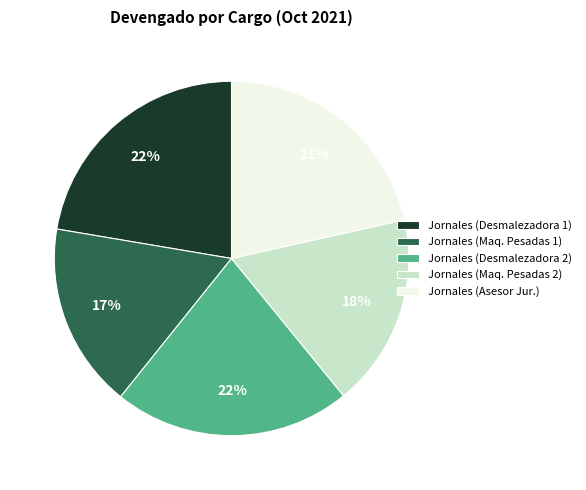

To the nearest percent, what percentage of the pie is Jornales (Asesor Jur.)?

21%